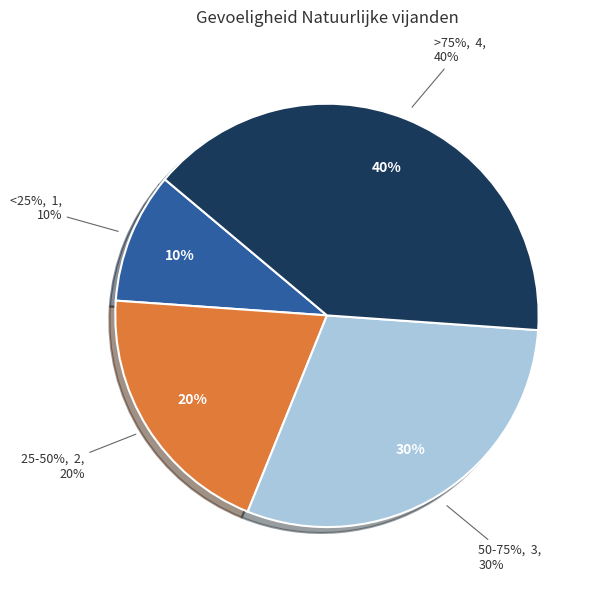

Do 25-50% and <25% together represent more than half of the pie?

No